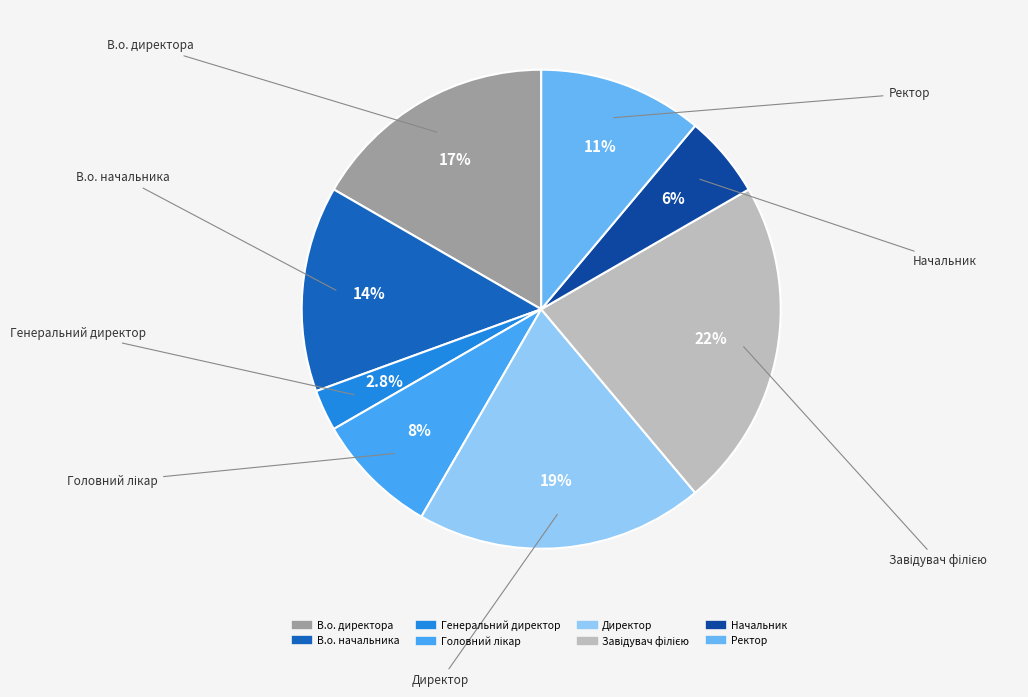

What percentage is the Ректор slice, to the nearest percent?

11%